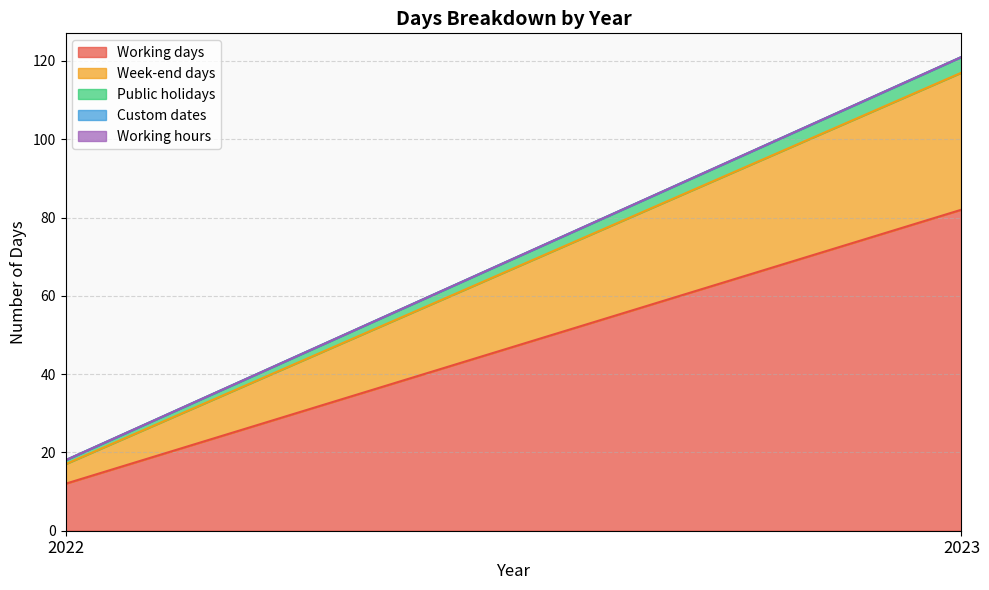

The Working hours series shows 0 at 2022. True or false?

True